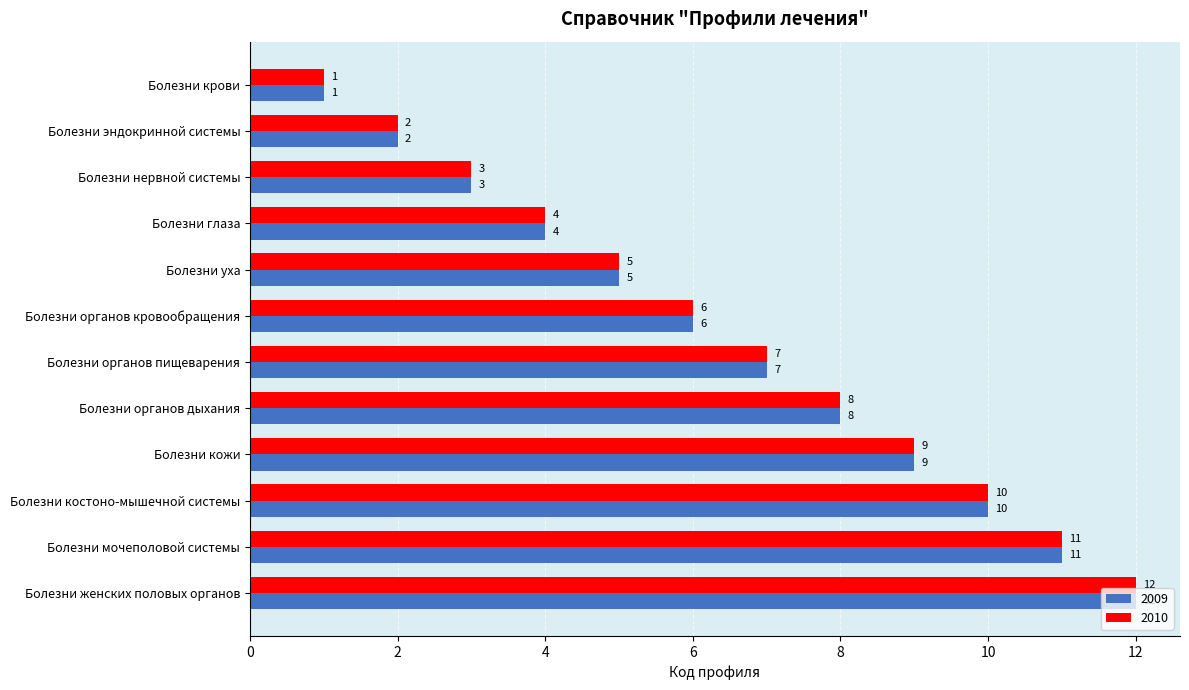

Which category has the lowest value in the 2010 series?

Болезни крови